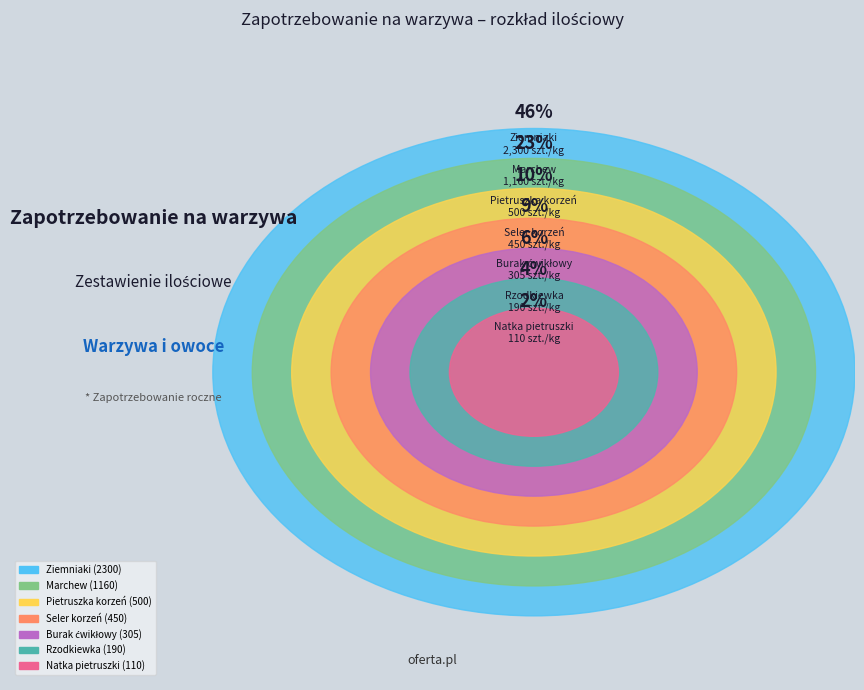

What is the change in value from Pietruszka korzeń to Rzodkiewka?

-310